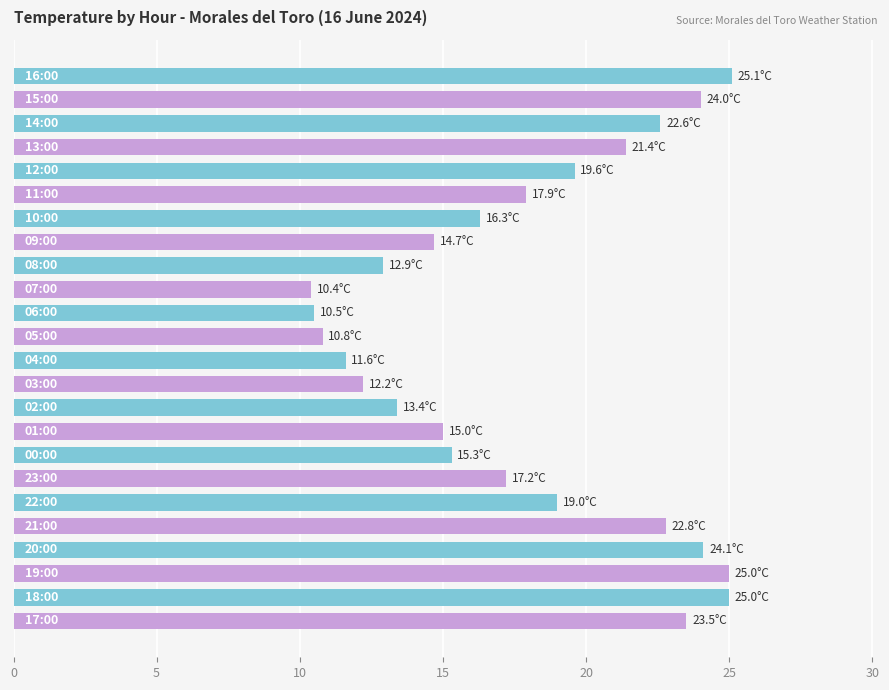

What is the difference between the maximum and minimum values?

14.7